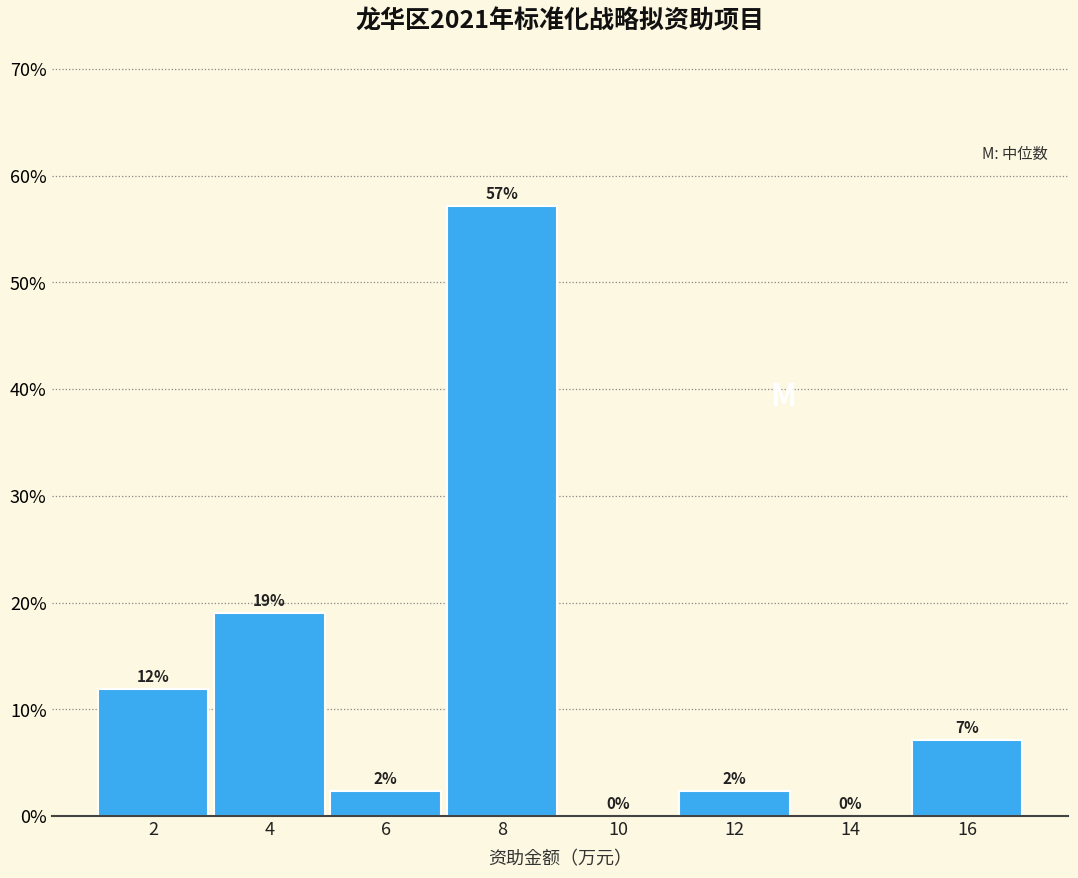

Over which range of the x-axis is the bar tallest?

7 to 9